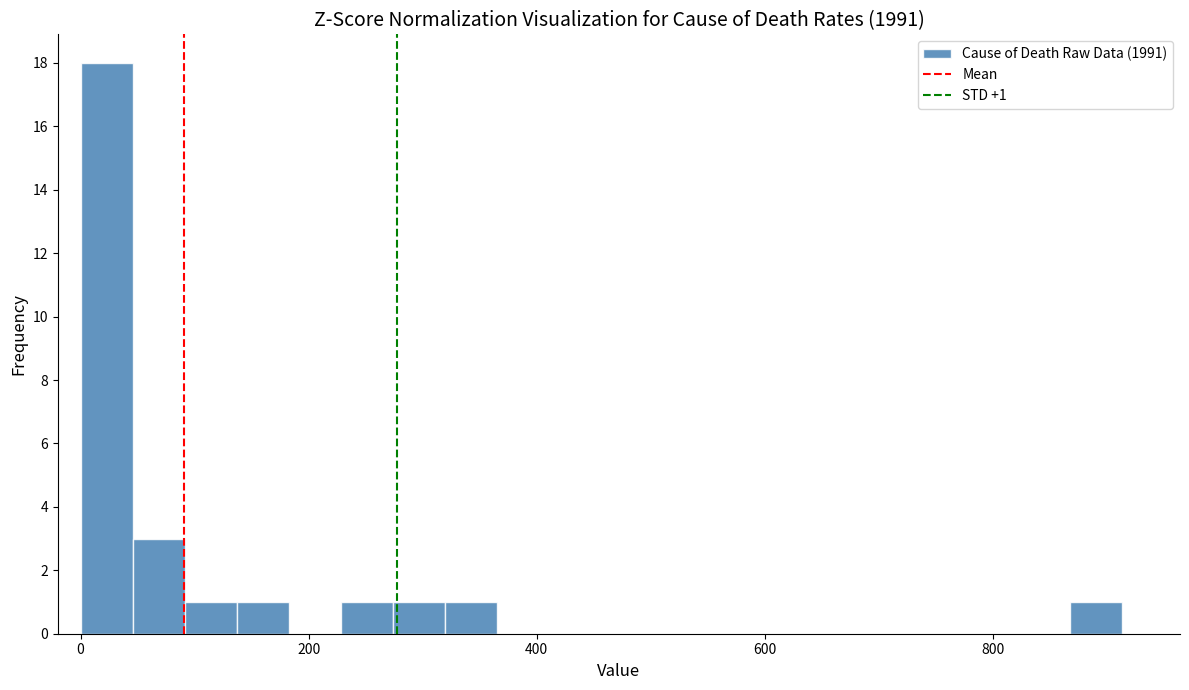

Around what value on the x-axis is the tallest bar? Give the approximate position of its centre, as read against the axis.

20